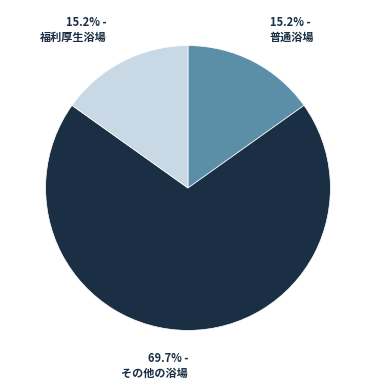

What portion of the pie excludes 普通浴場?

84.8%